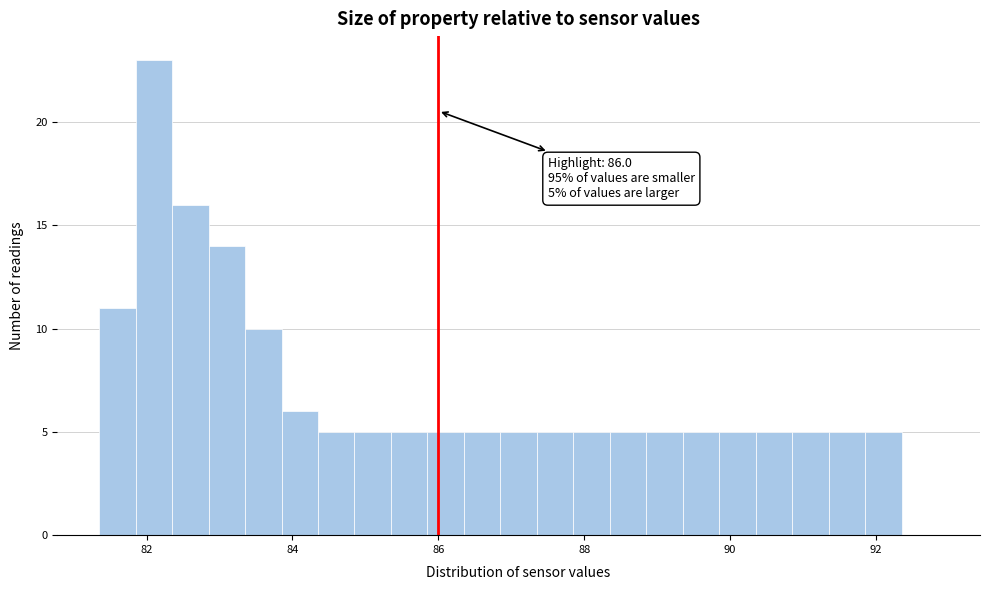

Read against the x-axis, roughly where is the centre of the tallest bar?

82.2